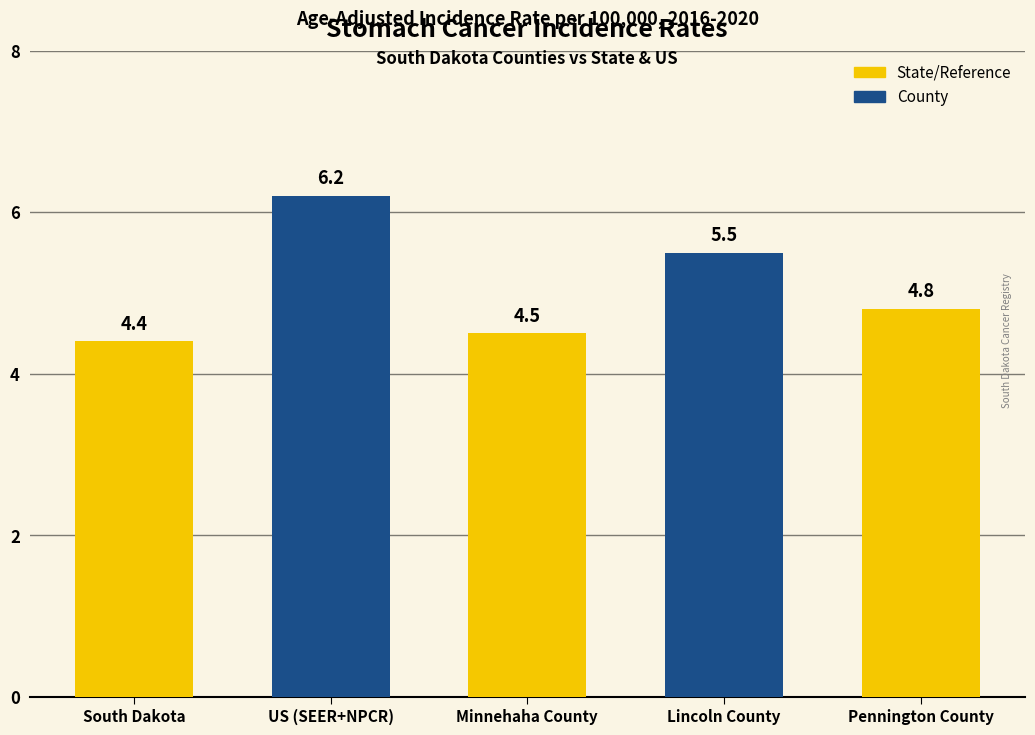

List the labels in order of value, smallest first.

South Dakota, Minnehaha County, Pennington County, Lincoln County, US (SEER+NPCR)